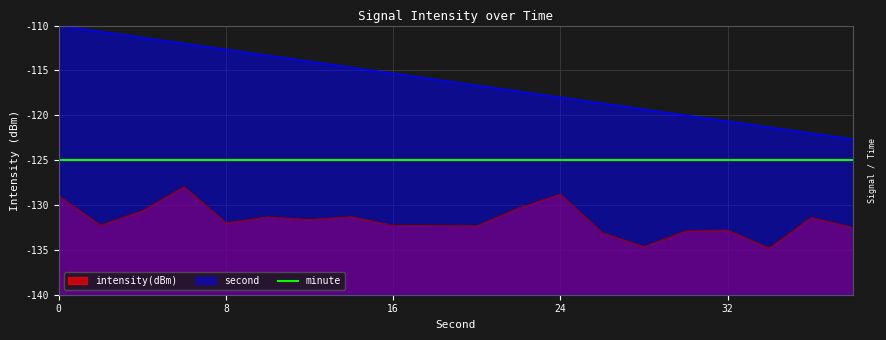

List the labels in order of intensity(dBm) value, largest first.

6, 24, 0, 22, 4, 14, 10, 36, 12, 8, 2, 18, 16, 20, 38, 32, 30, 26, 28, 34